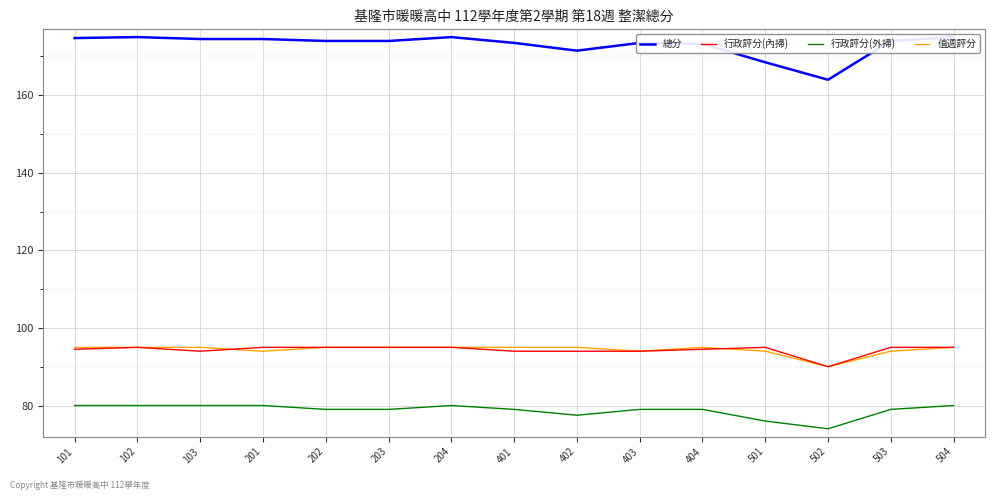

The 值週評分 series shows 133.3 at 203. True or false?

False